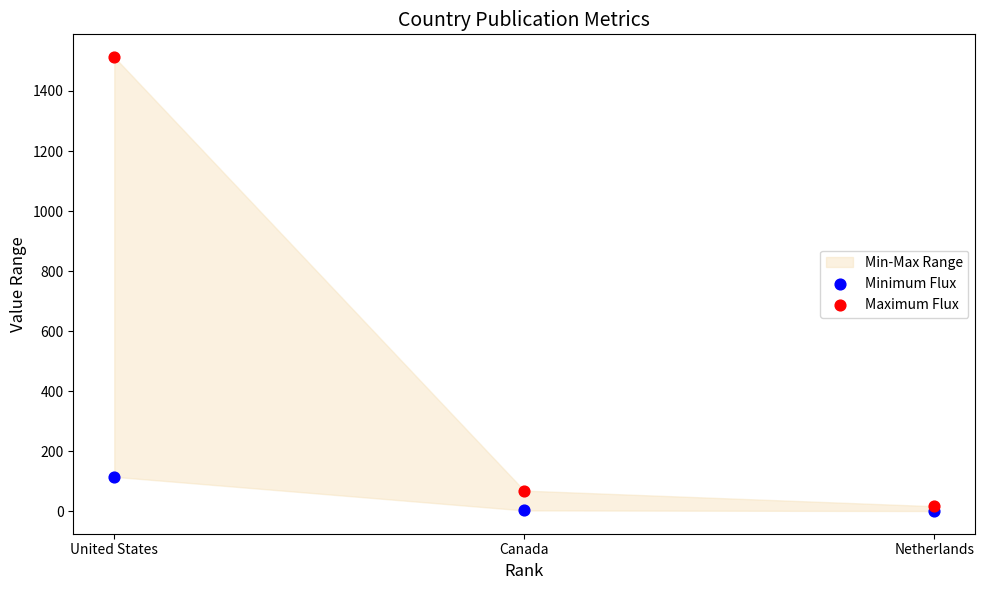

In the Maximum Flux series, what Y value is closest to 765?

69